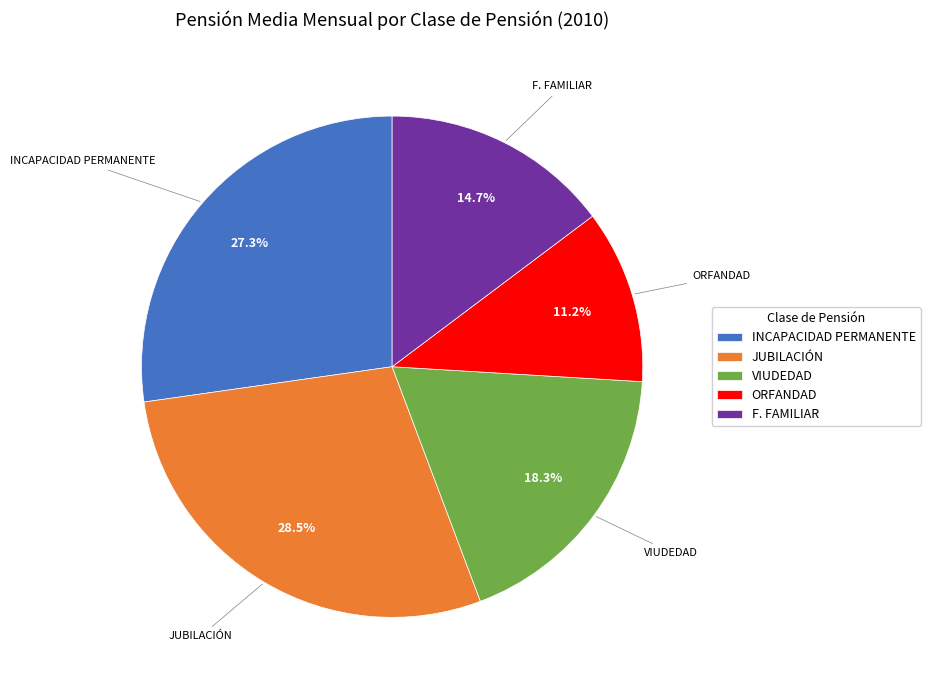

How much of the chart is everything except F. FAMILIAR?

85.3%